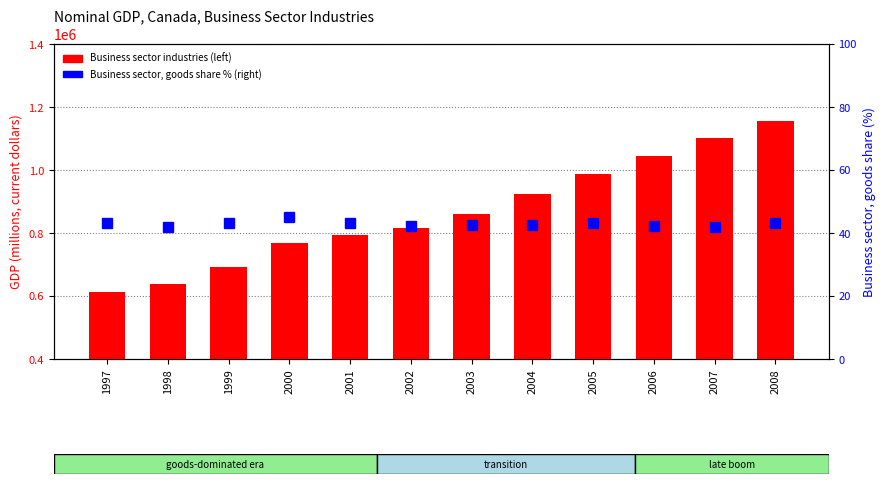

What is the value of the Business sector industries bar at the 1st from the left?

612236.2